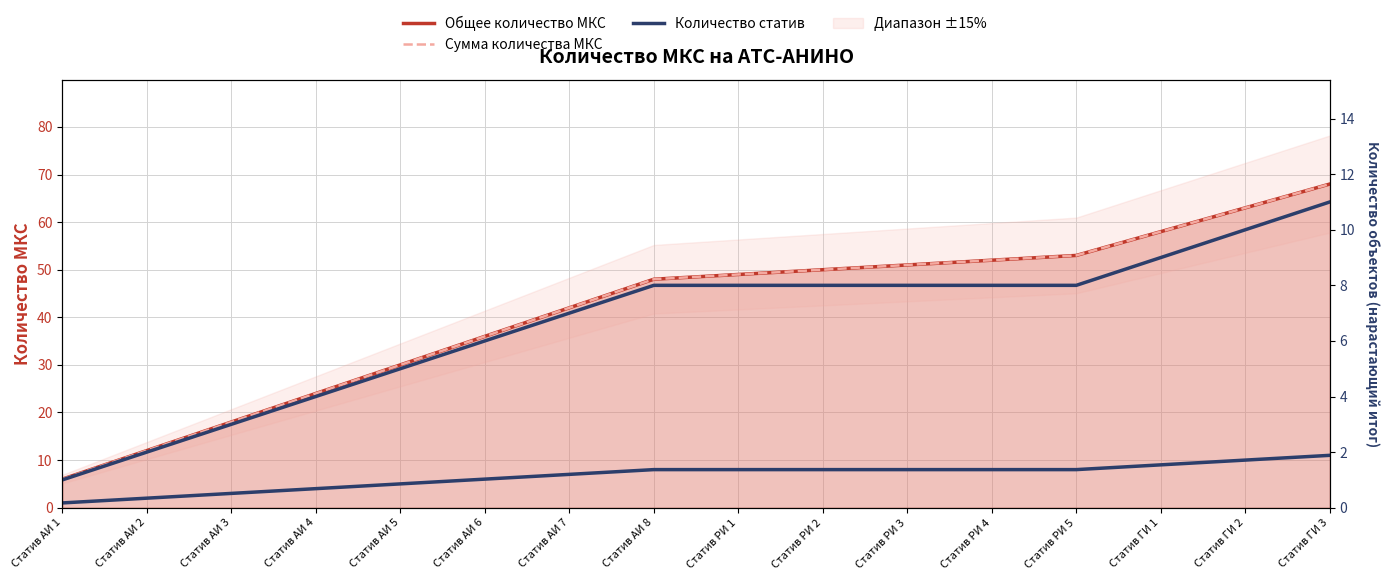

True or false: Количество статив has more than 1 interior local peaks.

False